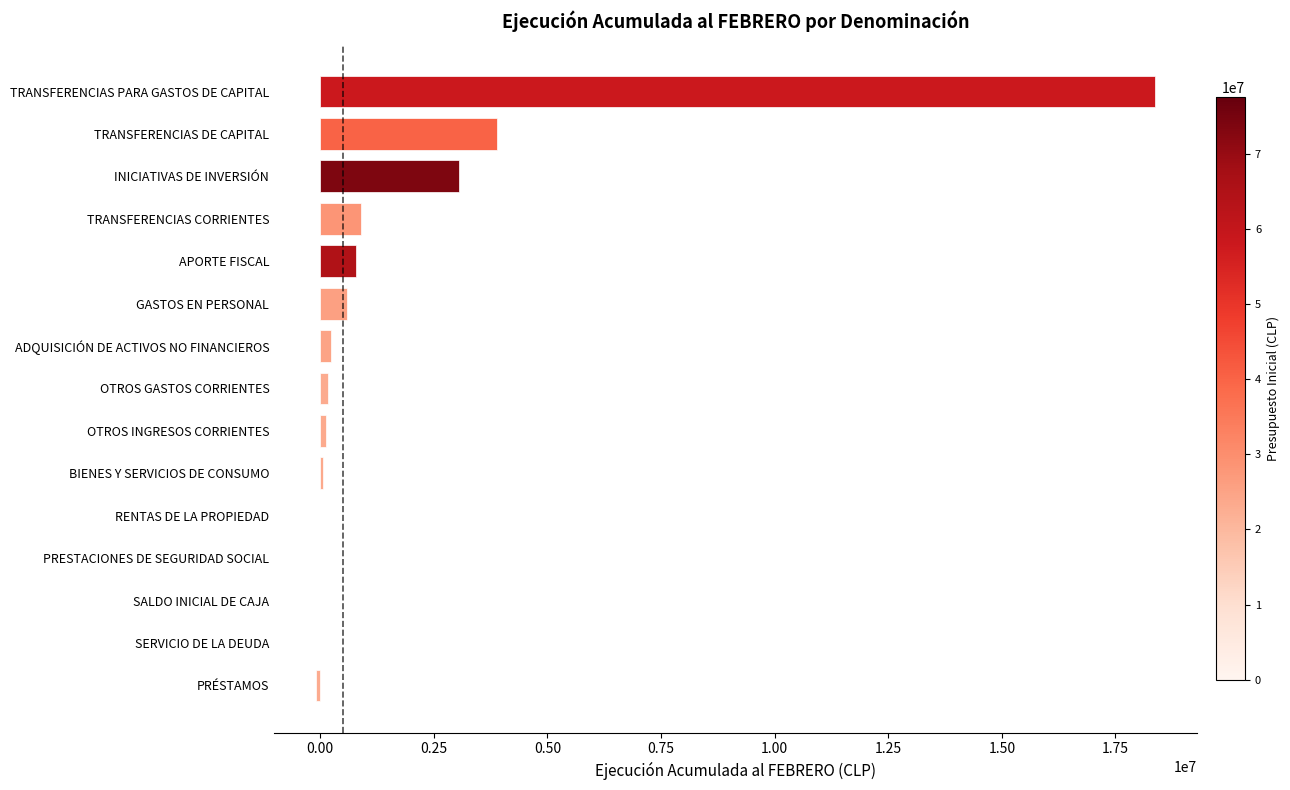

Are the bars grouped side by side (vs. stacked)?

No